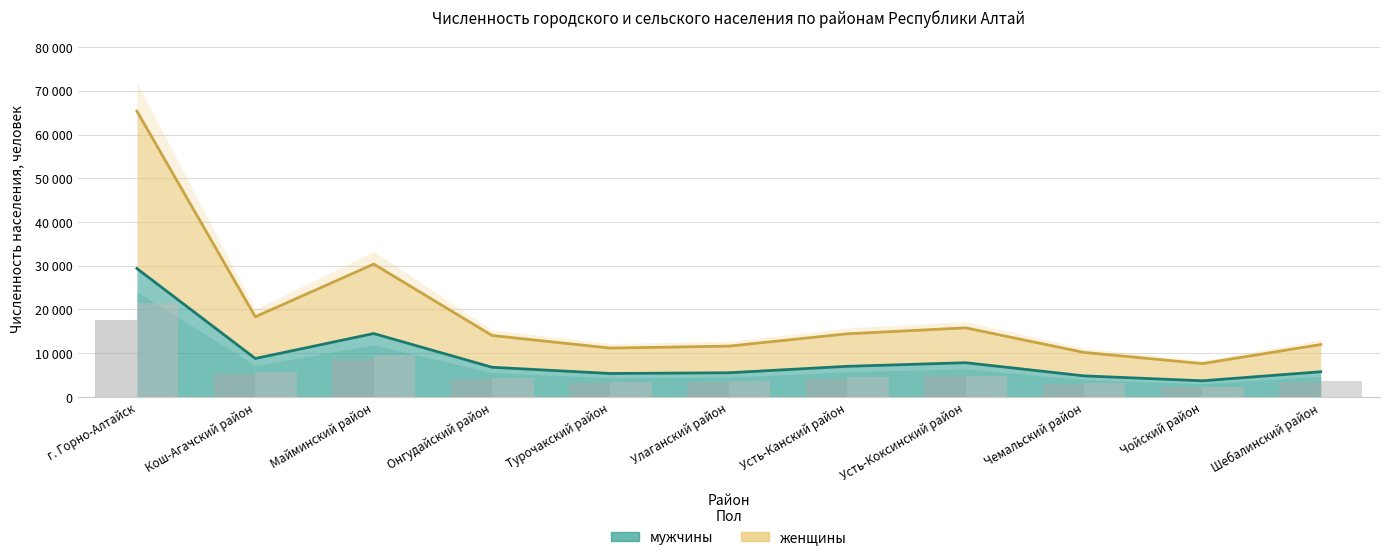

Where does the женщины series first go above 4355?

г. Горно-Алтайск